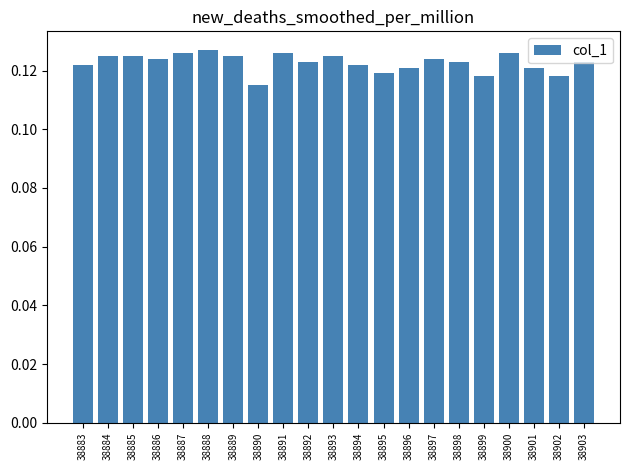

How many categories are shown in the chart?

21